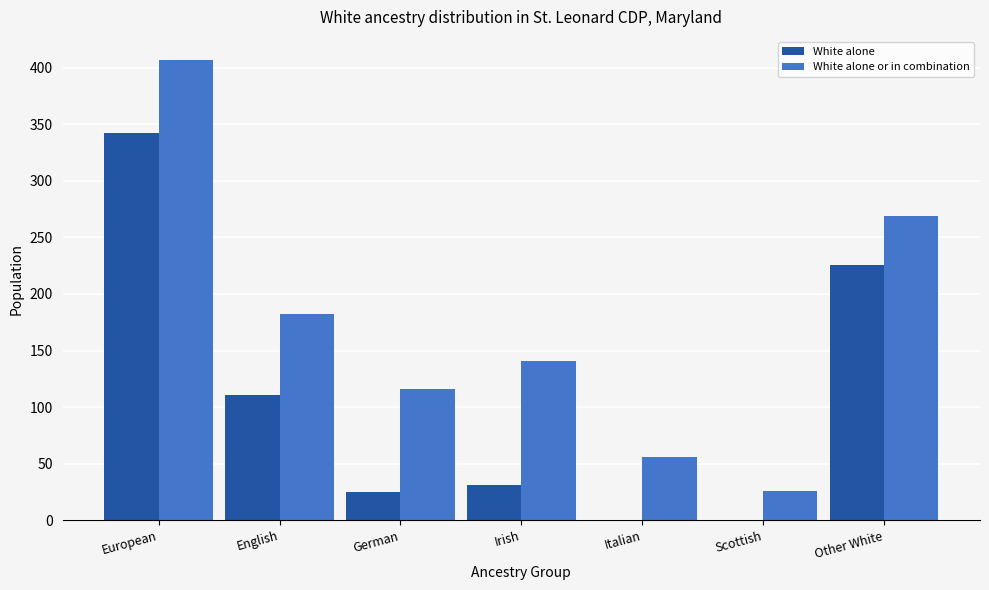

What is the sum of all White alone or in combination values?

1197